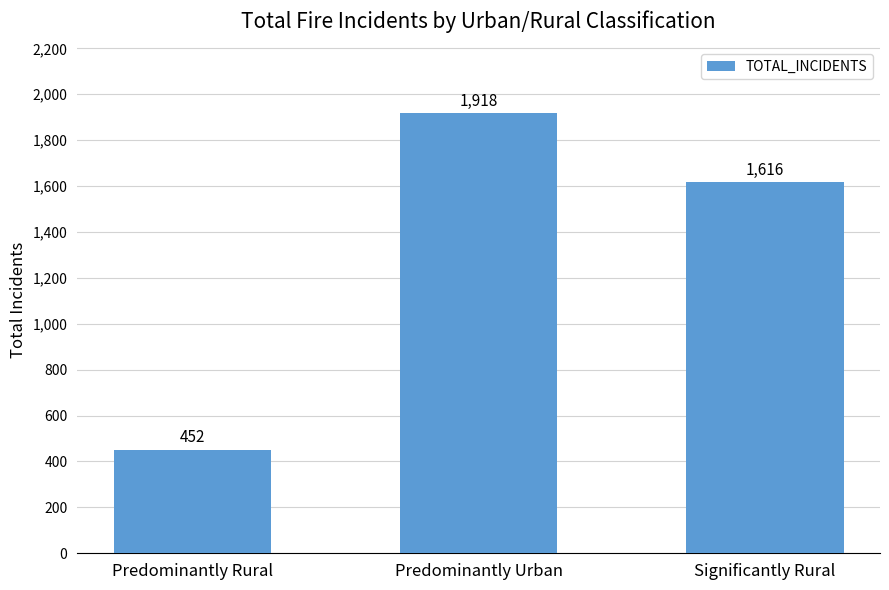

What is the sum of all values?

3986